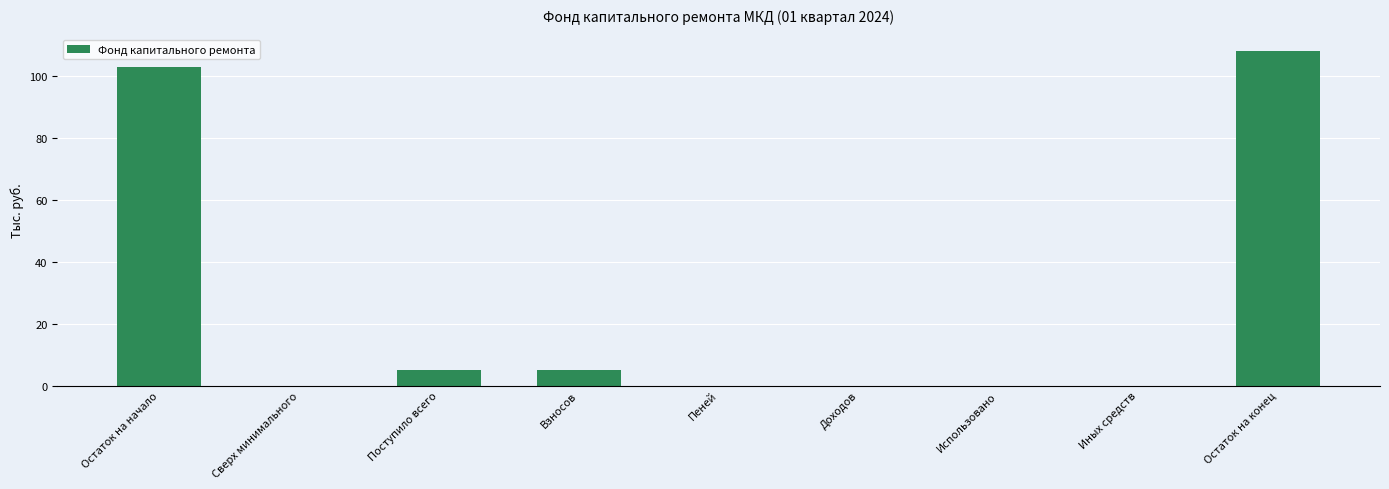

The value at Использовано is 63.6. True or false?

False